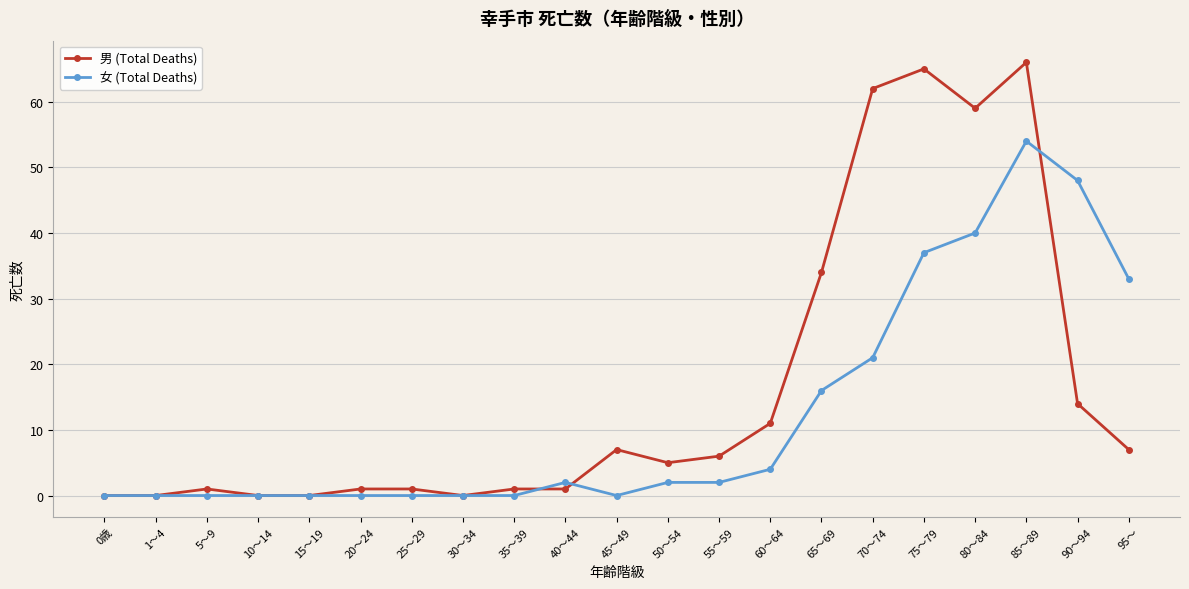

Does the chart display data point markers on the line(s)?

Yes